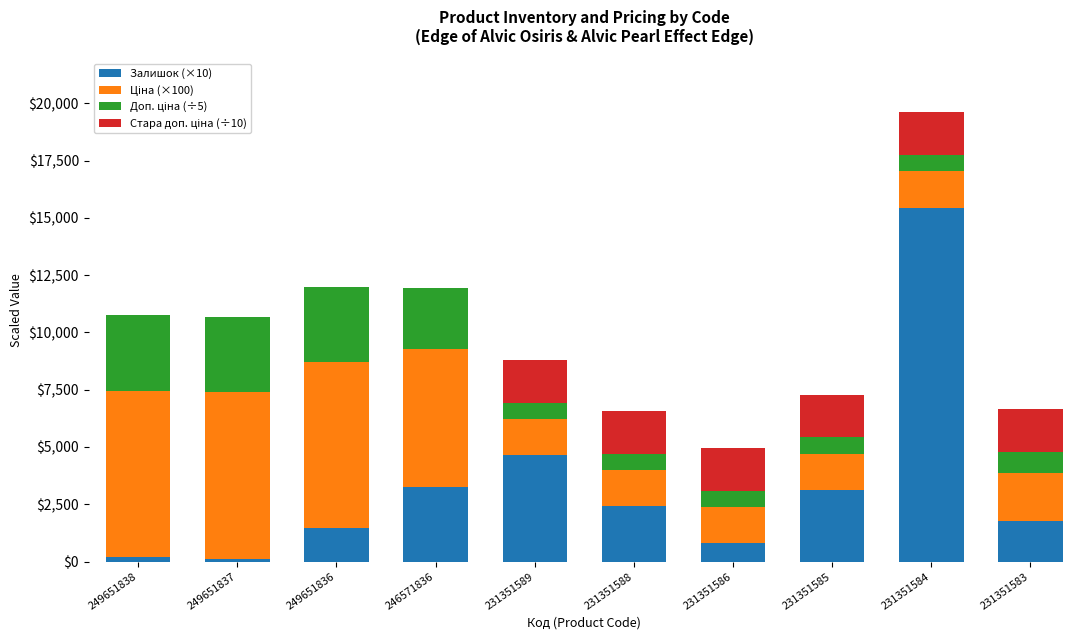

Is it true that Залишок (×10) equals 1790.0 at 231351583?

True